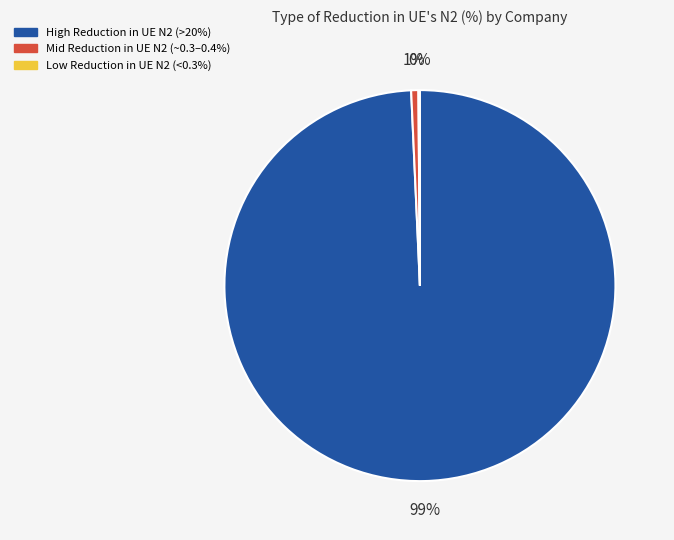

Does any single category account for the majority?

Yes